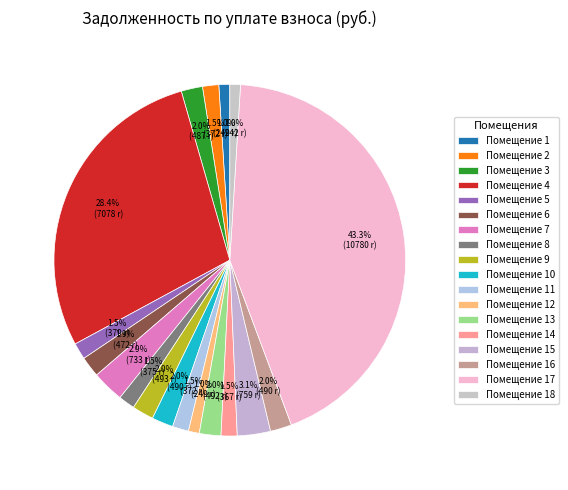

Is there any slice that represents more than half of the pie?

No